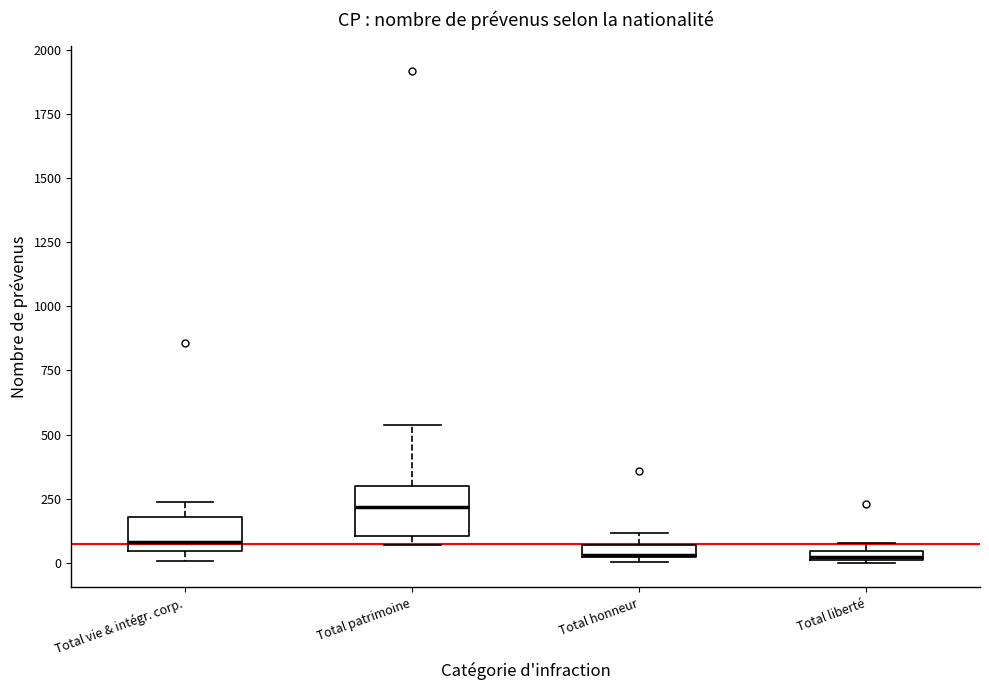

Which box is the tallest, from its lower edge to its upper edge?

Total patrimoine